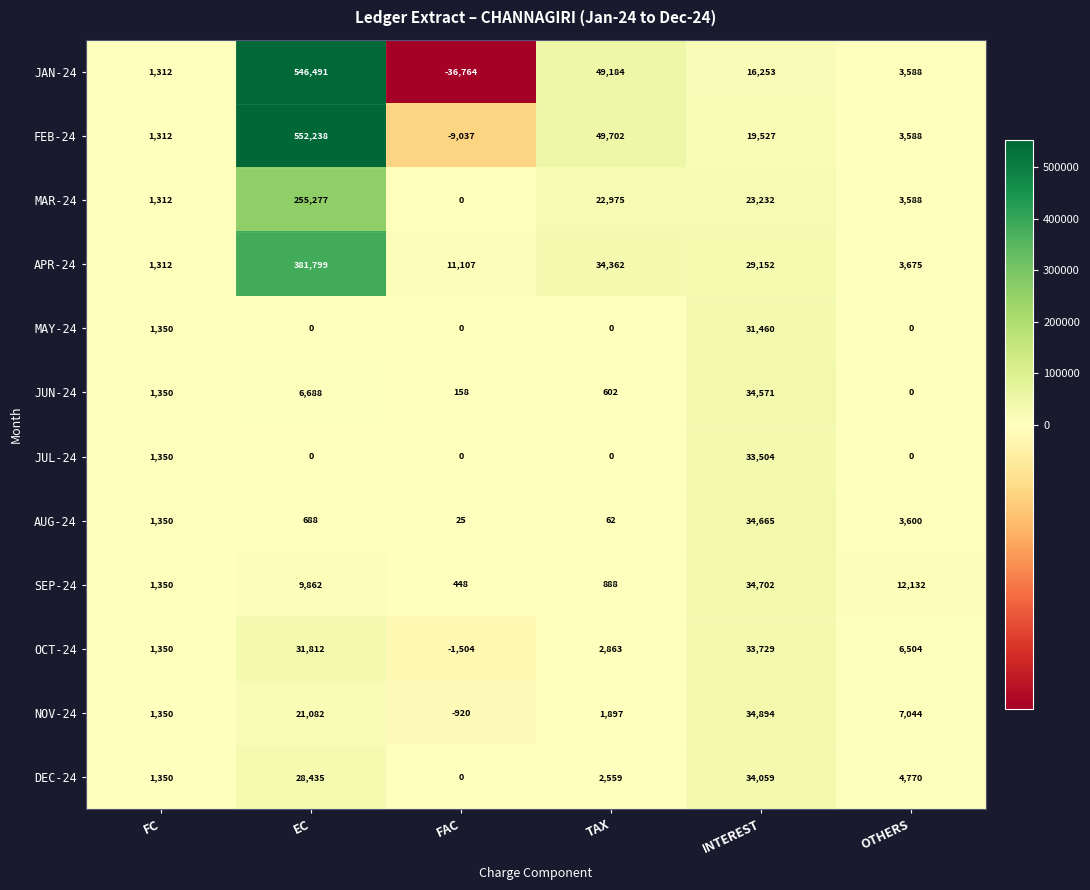

List the series in order of their peak value, highest first.

FEB-24, JAN-24, APR-24, MAR-24, NOV-24, SEP-24, AUG-24, JUN-24, DEC-24, OCT-24, JUL-24, MAY-24